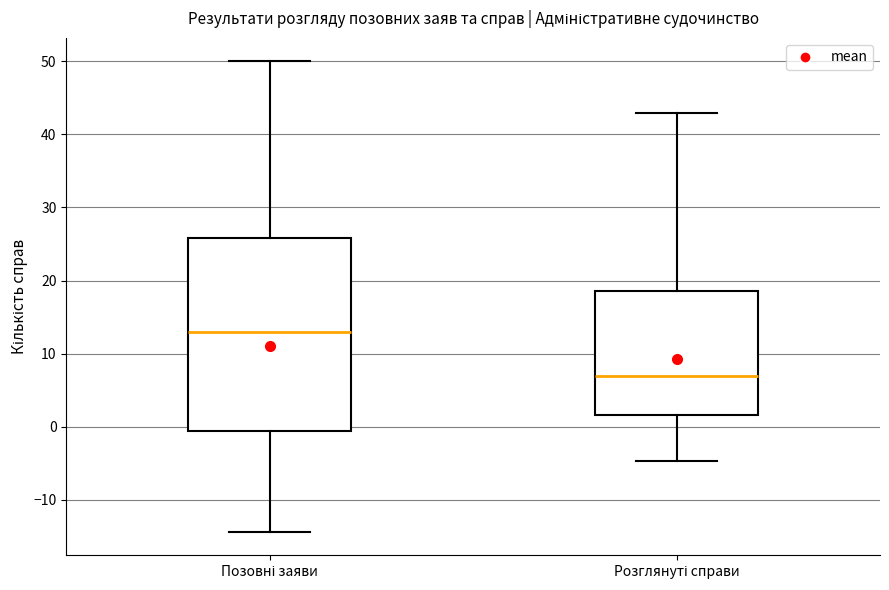

Reading left to right, transcribe this box plot: for each box, give where its median line is, the range the box spans, and where its two whiskers end, as read against the y-axis. The values are not printed on the chart, so give them approximately, as read against the axis.

Позовні заяви: median 13, box -1 to 26, whiskers -14 to 50
Розглянуті справи: median 7, box 2 to 19, whiskers -5 to 43